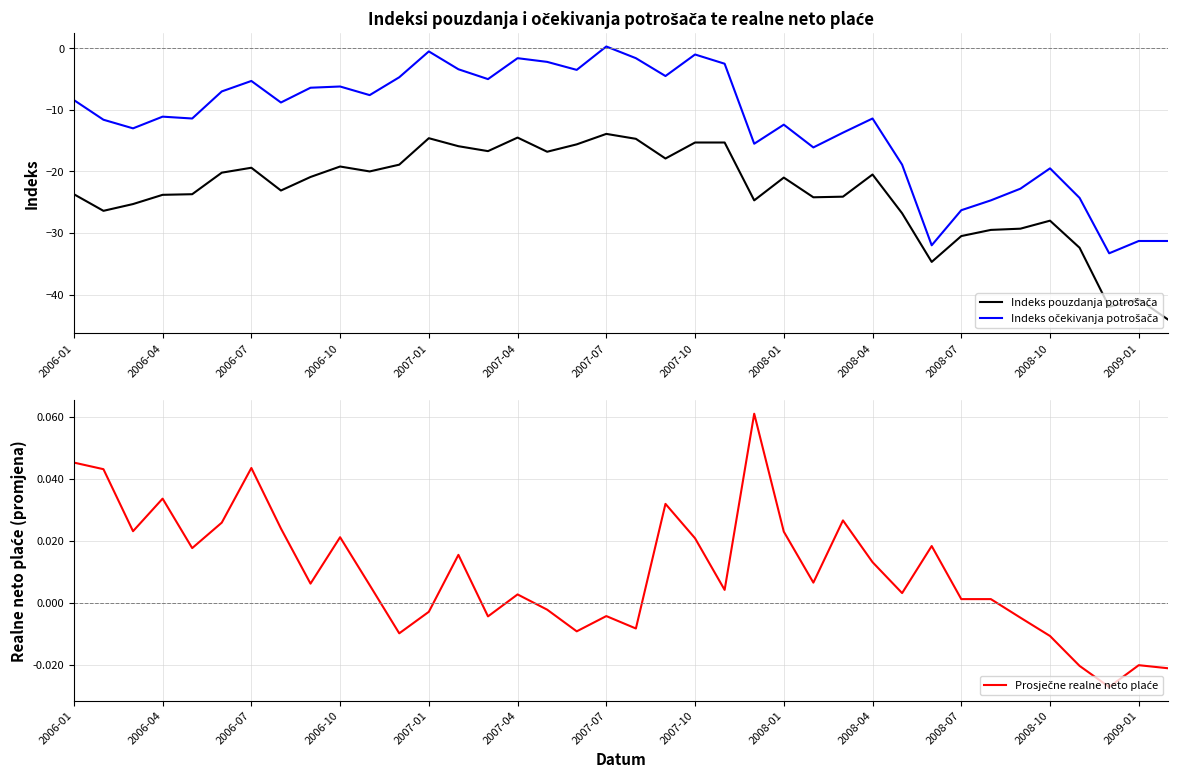

Rank the series by their maximum value, from highest to lowest.

Indeks očekivanja potrošača, Prosječne realne neto plaće, Indeks pouzdanja potrošača